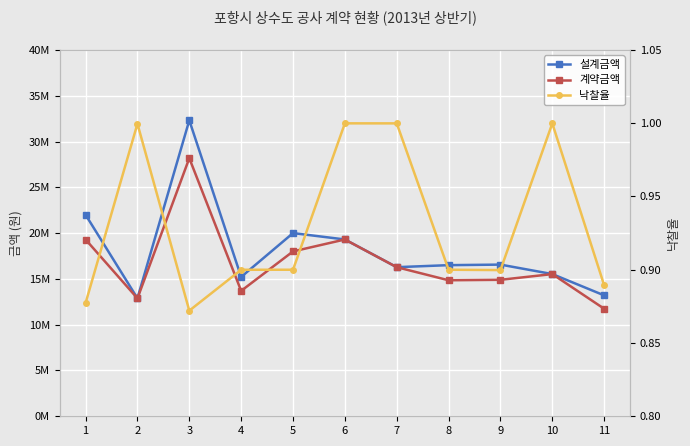

At which category does the chart reach its peak across all series?

3